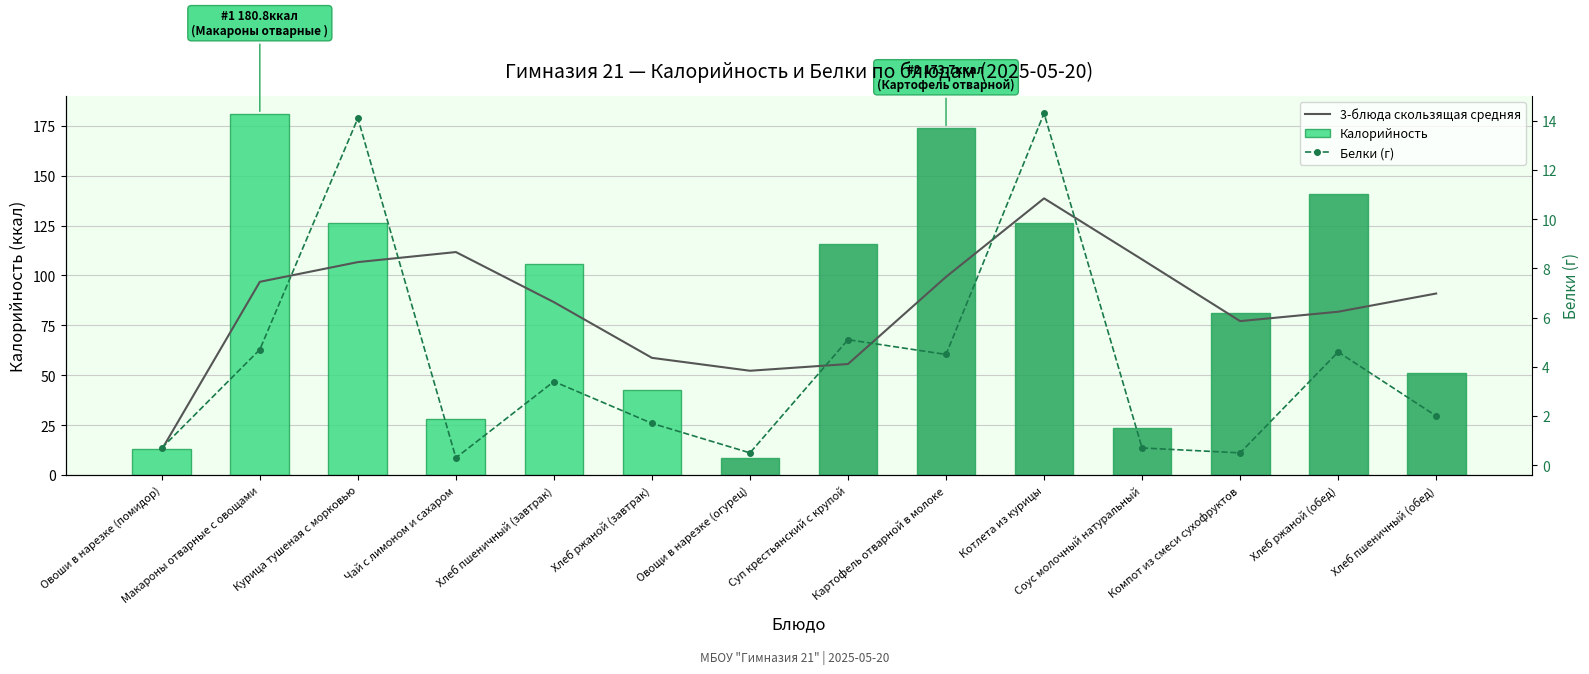

What is the difference between the second highest and minimum values in the Калорийность series?

165.2